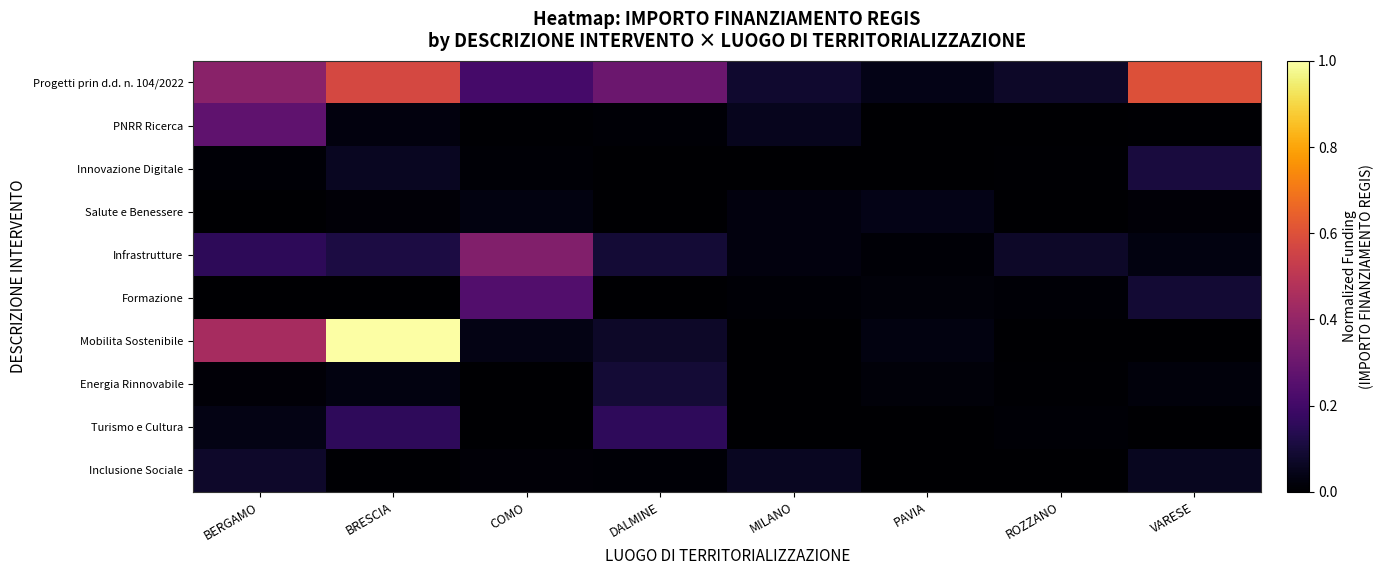

Reading left to right, what are all the values shown in this chart?

Progetti prin d.d. n. 104/2022: BERGAMO=0.4	BRESCIA=0.6	COMO=0.2	DALMINE=0.3	MILANO=0.1	PAVIA=0.0	ROZZANO=0.1	VARESE=0.6
PNRR Ricerca: BERGAMO=0.3	BRESCIA=0.0	COMO=0.0	DALMINE=0.0	MILANO=0.1	PAVIA=0.0	ROZZANO=0.0	VARESE=0.0
Innovazione Digitale: BERGAMO=0.0	BRESCIA=0.1	COMO=0.0	DALMINE=0.0	MILANO=0.0	PAVIA=0.0	ROZZANO=0.0	VARESE=0.1
Salute e Benessere: BERGAMO=0.0	BRESCIA=0.0	COMO=0.0	DALMINE=0.0	MILANO=0.0	PAVIA=0.0	ROZZANO=0.0	VARESE=0.0
Infrastrutture: BERGAMO=0.2	BRESCIA=0.1	COMO=0.4	DALMINE=0.1	MILANO=0.0	PAVIA=0.0	ROZZANO=0.1	VARESE=0.0
Formazione: BERGAMO=0.0	BRESCIA=0.0	COMO=0.2	DALMINE=0.0	MILANO=0.0	PAVIA=0.0	ROZZANO=0.0	VARESE=0.1
Mobilita Sostenibile: BERGAMO=0.4	BRESCIA=1.0	COMO=0.0	DALMINE=0.1	MILANO=0.0	PAVIA=0.0	ROZZANO=0.0	VARESE=0.0
Energia Rinnovabile: BERGAMO=0.0	BRESCIA=0.0	COMO=0.0	DALMINE=0.1	MILANO=0.0	PAVIA=0.0	ROZZANO=0.0	VARESE=0.0
Turismo e Cultura: BERGAMO=0.0	BRESCIA=0.2	COMO=0.0	DALMINE=0.2	MILANO=0.0	PAVIA=0.0	ROZZANO=0.0	VARESE=0.0
Inclusione Sociale: BERGAMO=0.1	BRESCIA=0.0	COMO=0.0	DALMINE=0.0	MILANO=0.1	PAVIA=0.0	ROZZANO=0.0	VARESE=0.1